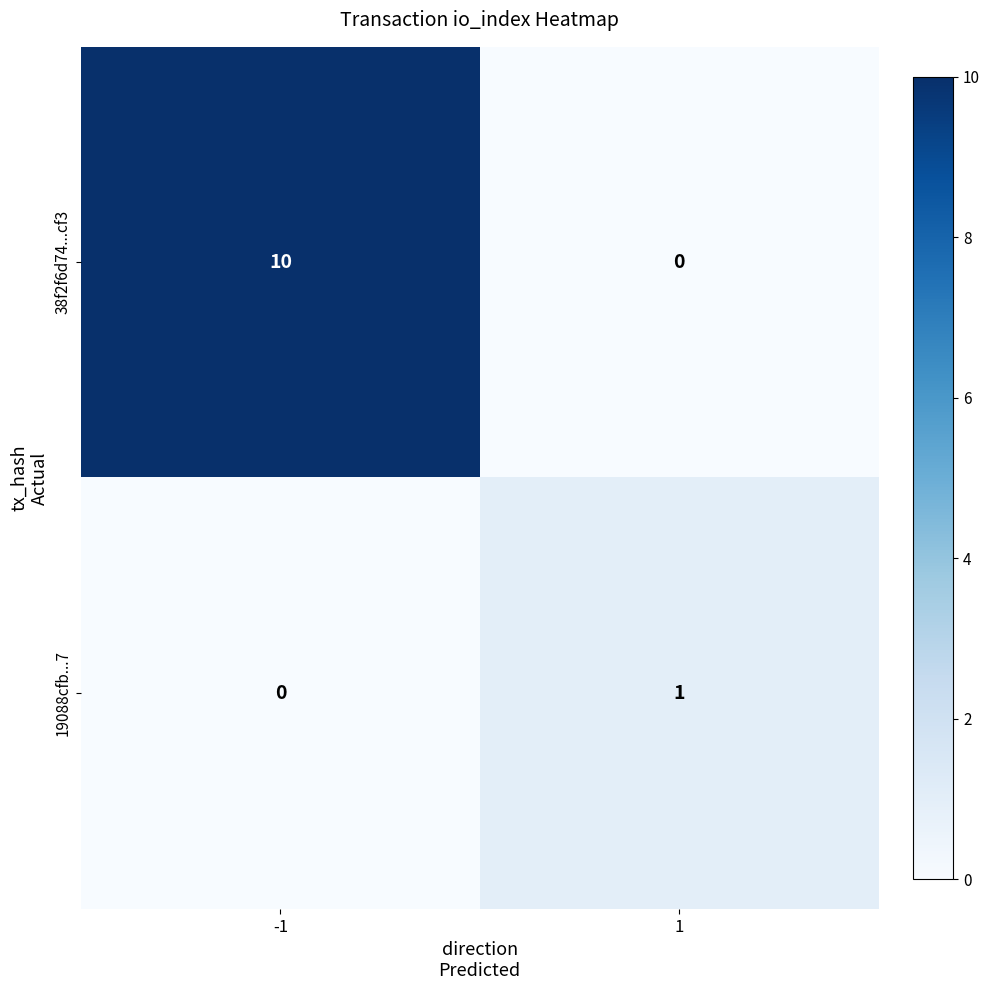

Reading left to right, what are all the values shown in this chart?

38f2f6d74...cf3: 10	0
19088cfb...7: 0	1